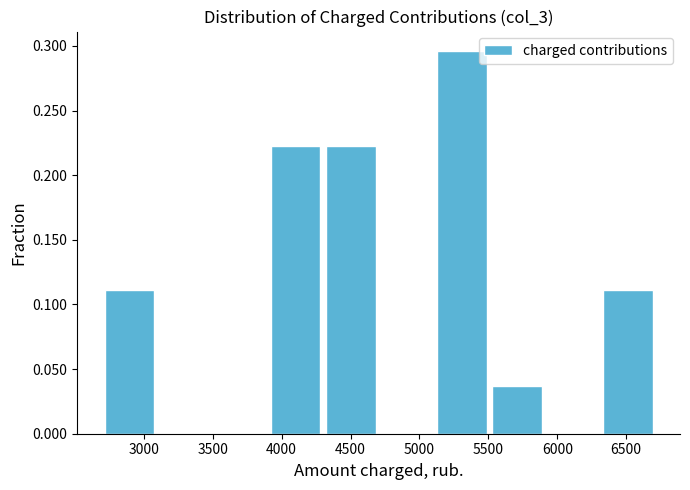

Reading left to right, list every bar in this chart as the range it spans on the x-axis followed by its height. Neither the bar edges nor the heights are printed on the chart, so give them approximately, as read against the axes.

2700 to 3100: 0.110
3100 to 3500: 0
3500 to 3900: 0
3900 to 4300: 0.220
4300 to 4700: 0.220
4700 to 5150: 0
5150 to 5550: 0.295
5550 to 5950: 0.035
5950 to 6350: 0
6350 to 6750: 0.110